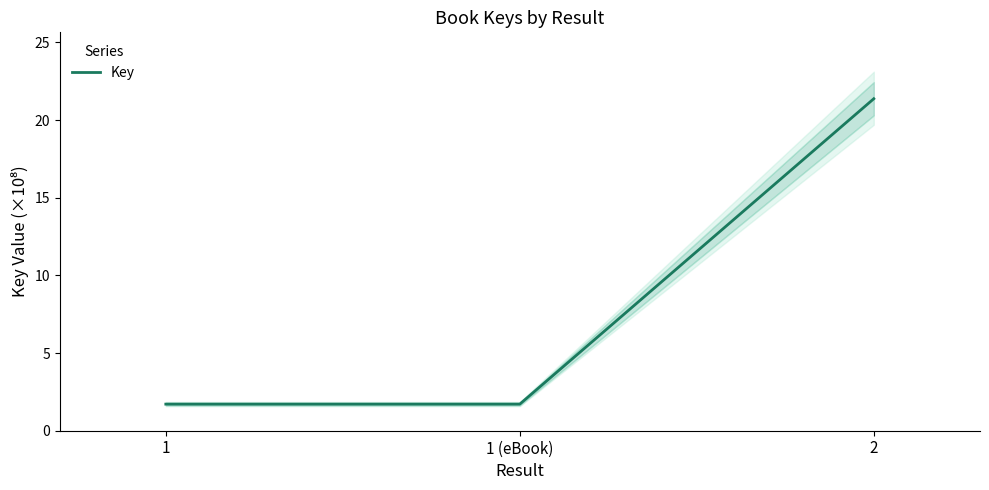

At which category does the chart reach its peak across all series?

2